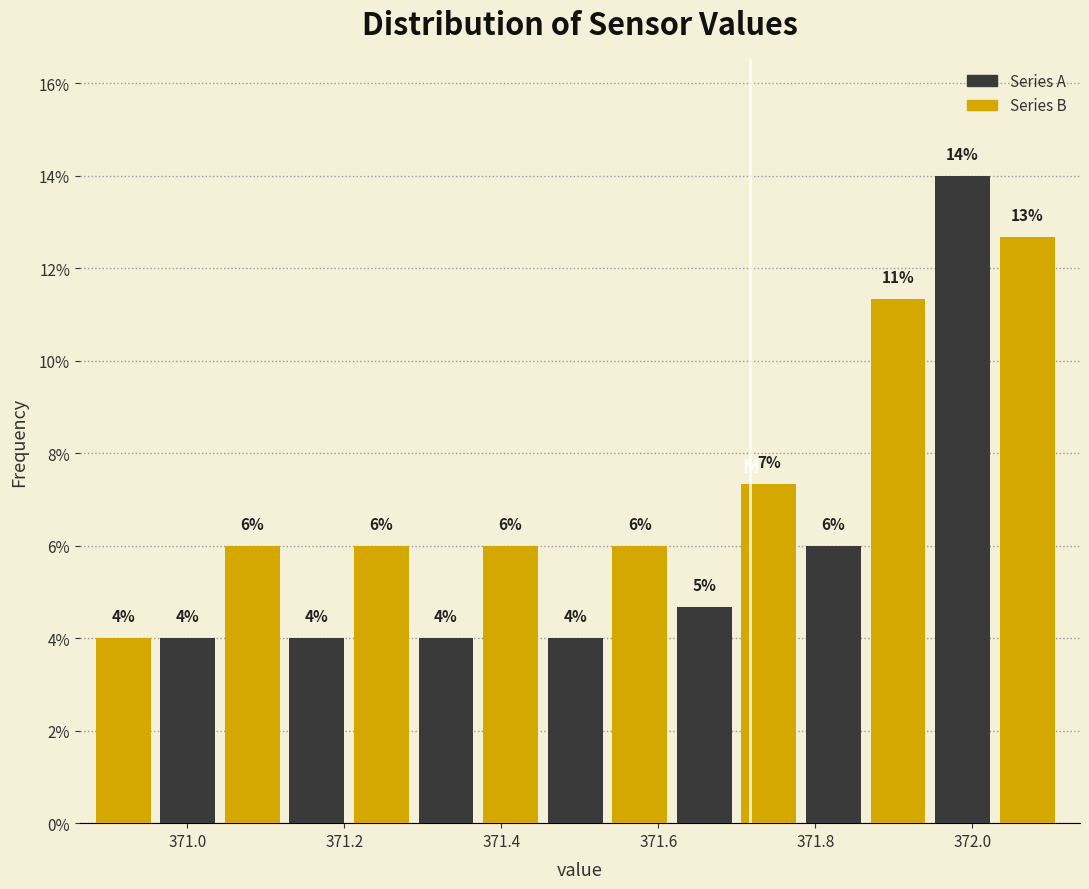

Which range on the x-axis has the tallest bar?

371.96 to 372.04